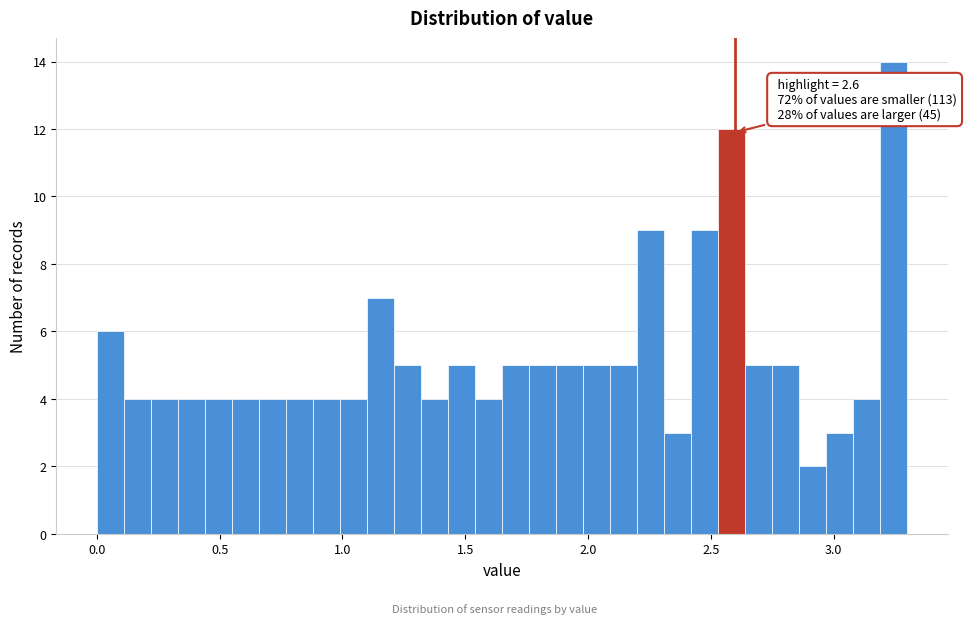

Read against the x-axis, roughly where is the centre of the tallest bar?

3.25